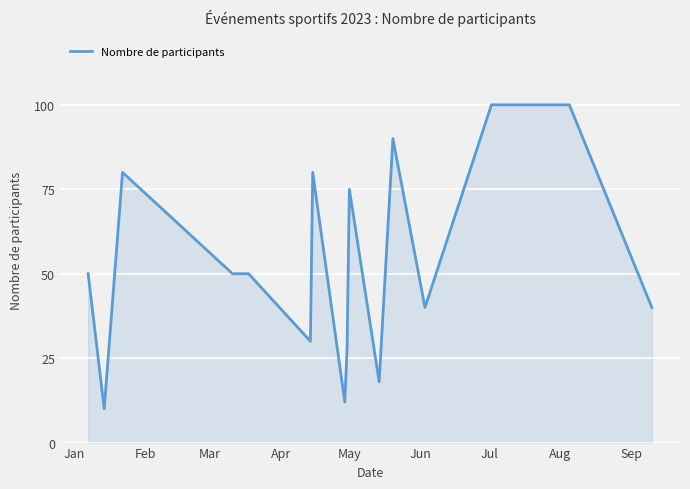

What is the minimum value shown in the chart?

10